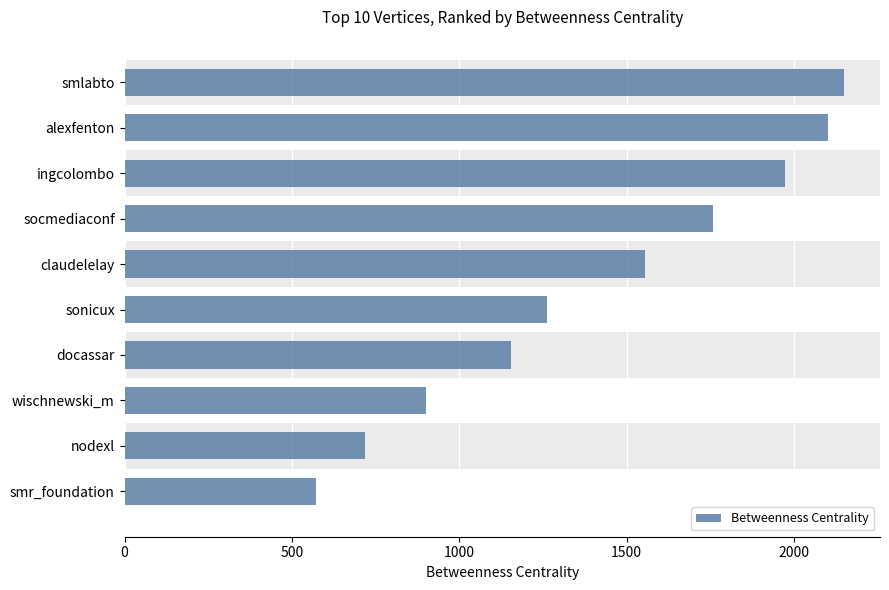

List the labels in order of value, smallest first.

smr_foundation, nodexl, wischnewski_m, docassar, sonicux, claudelelay, socmediaconf, ingcolombo, alexfenton, smlabto